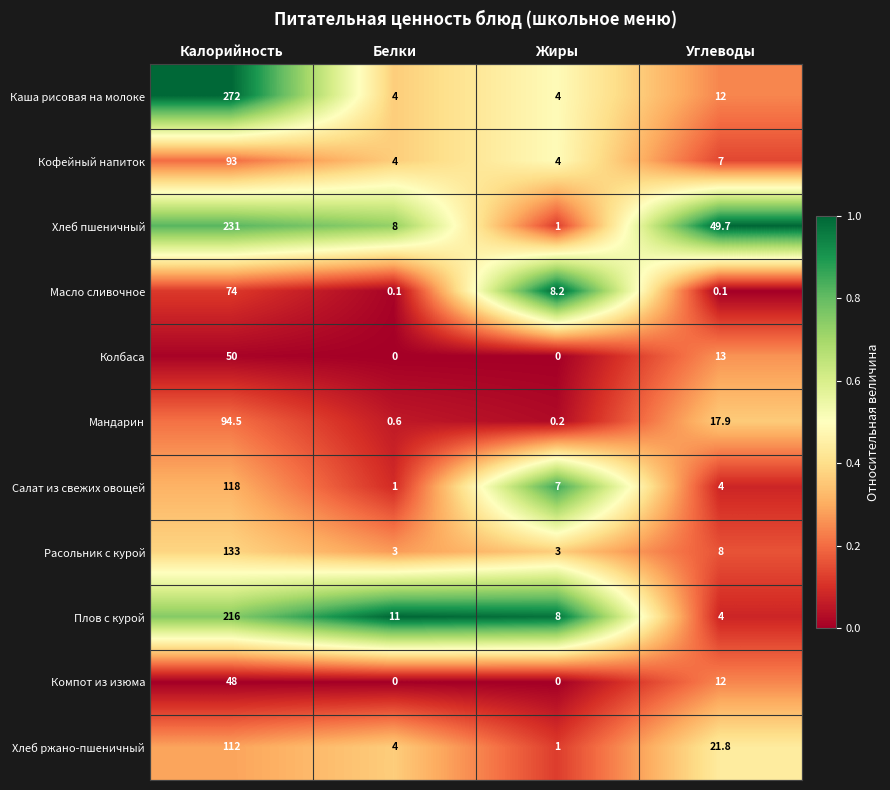

Which category has the highest value in the Компот из изюма series?

Калорийность